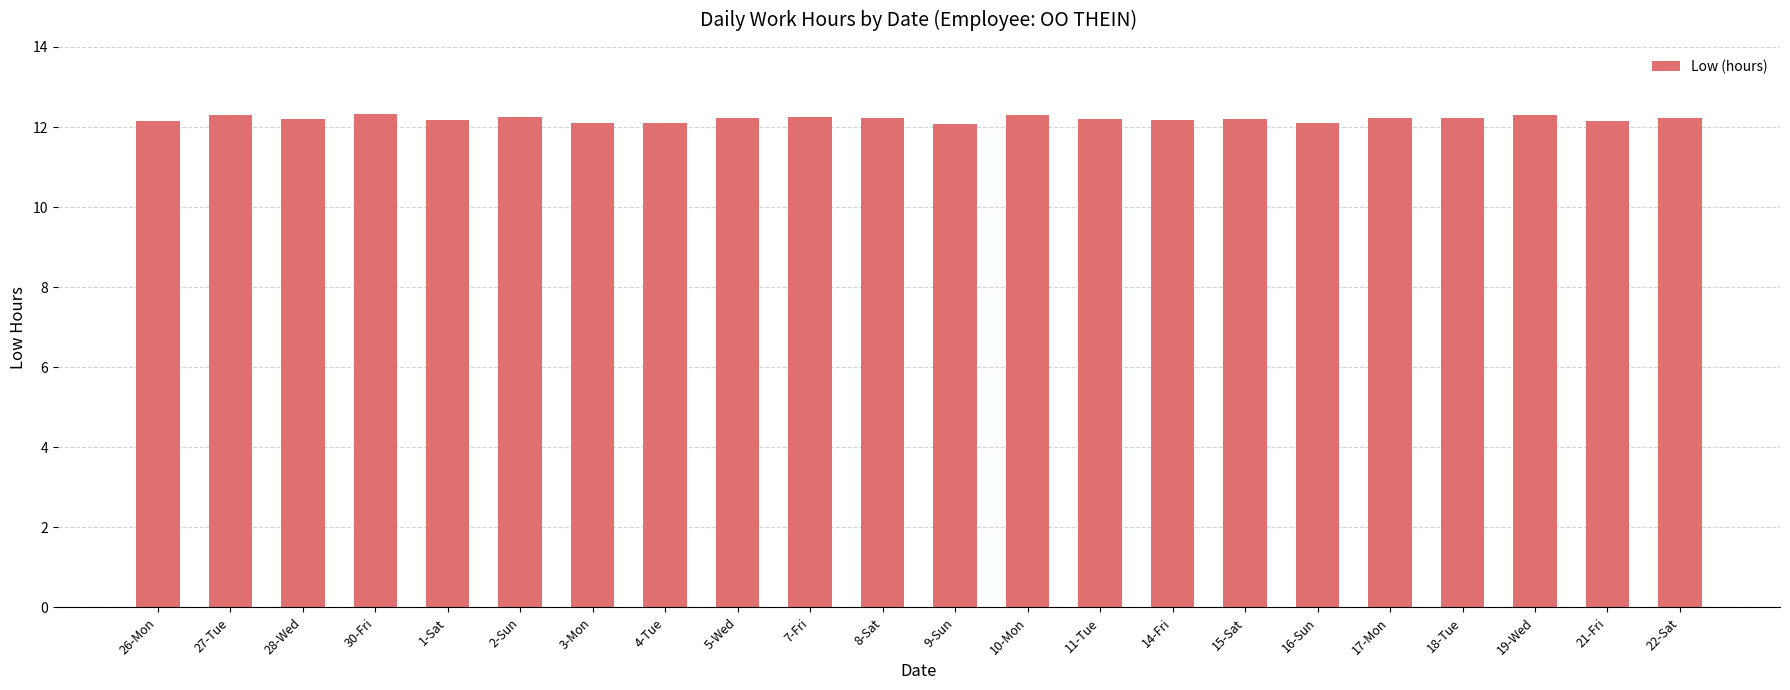

What is the label of the 19th bar from the left?

18-Tue